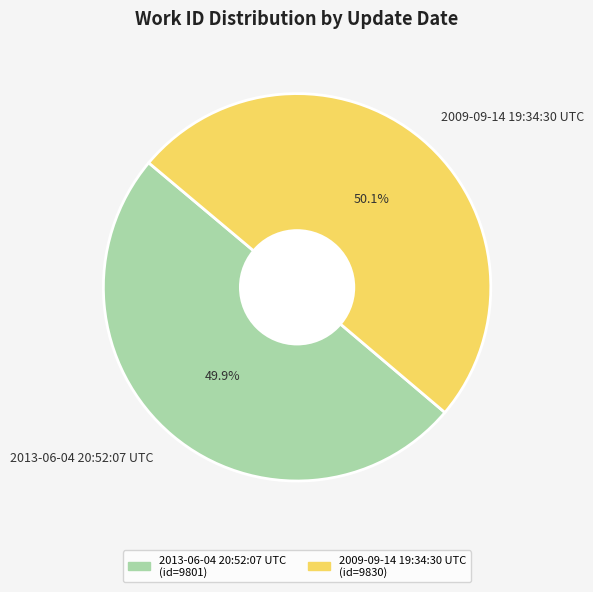

To the nearest percent, what is the combined percentage of 2009-09-14 19:34:30 UTC and 2013-06-04 20:52:07 UTC?

100%